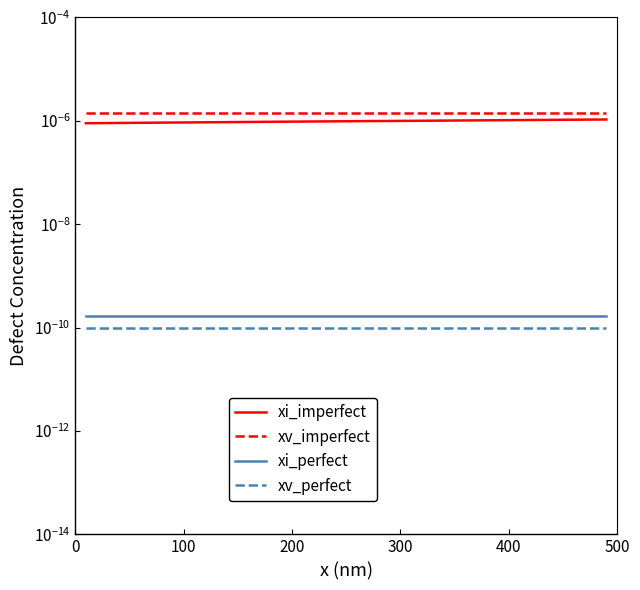

List the series in order of their peak value, highest first.

xv_imperfect, xi_imperfect, xi_perfect, xv_perfect